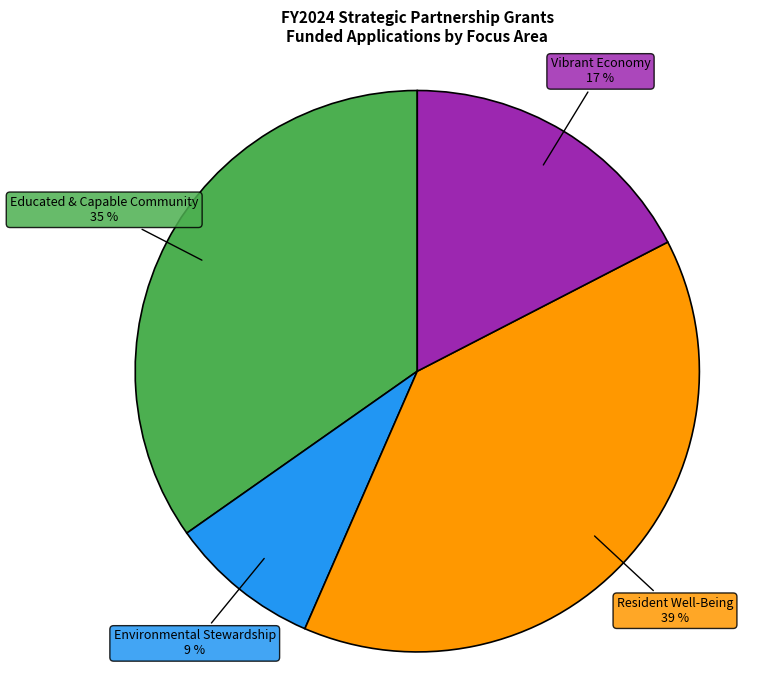

To the nearest percent, what is the average slice percentage?

25%